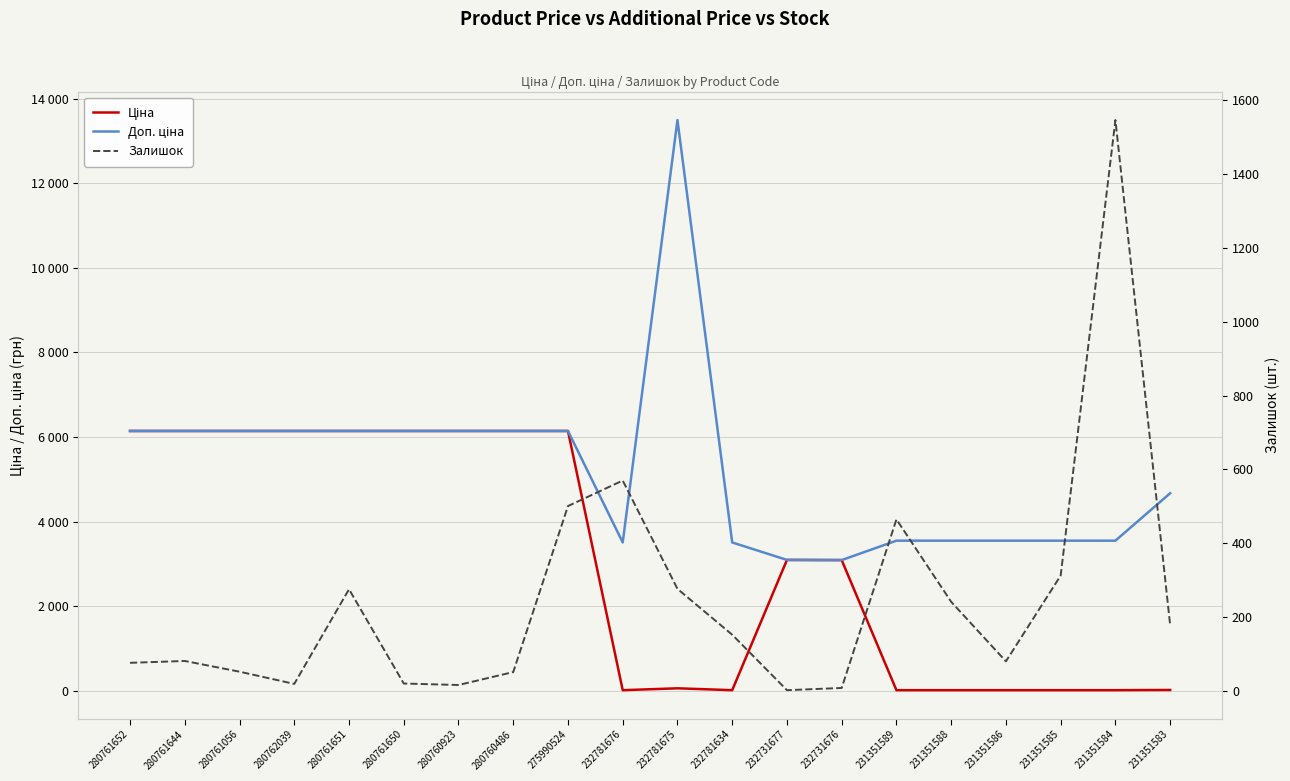

What is the total value across all series at 280761650?

12307.5